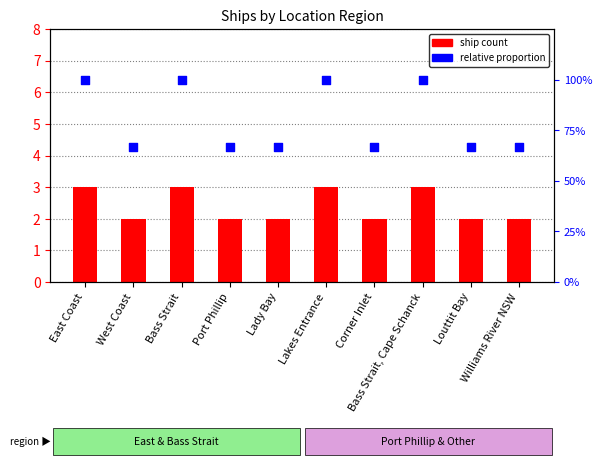

At which category is the sum across all series the highest?

East Coast